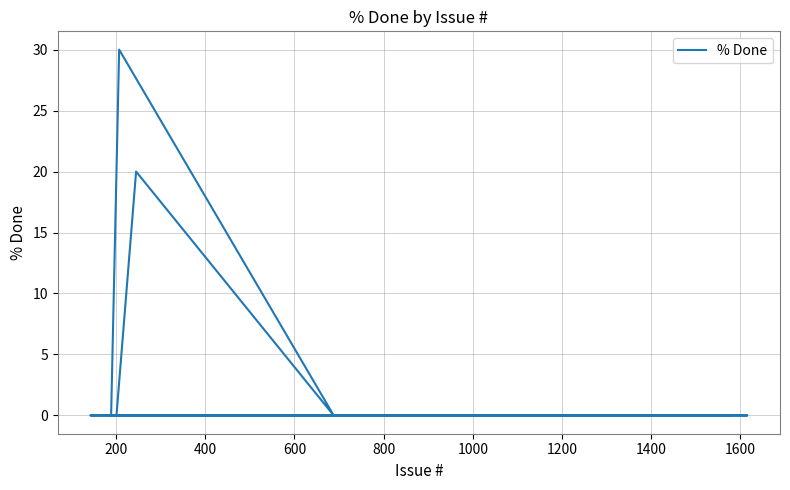

Does the chart display data point markers on the line(s)?

No